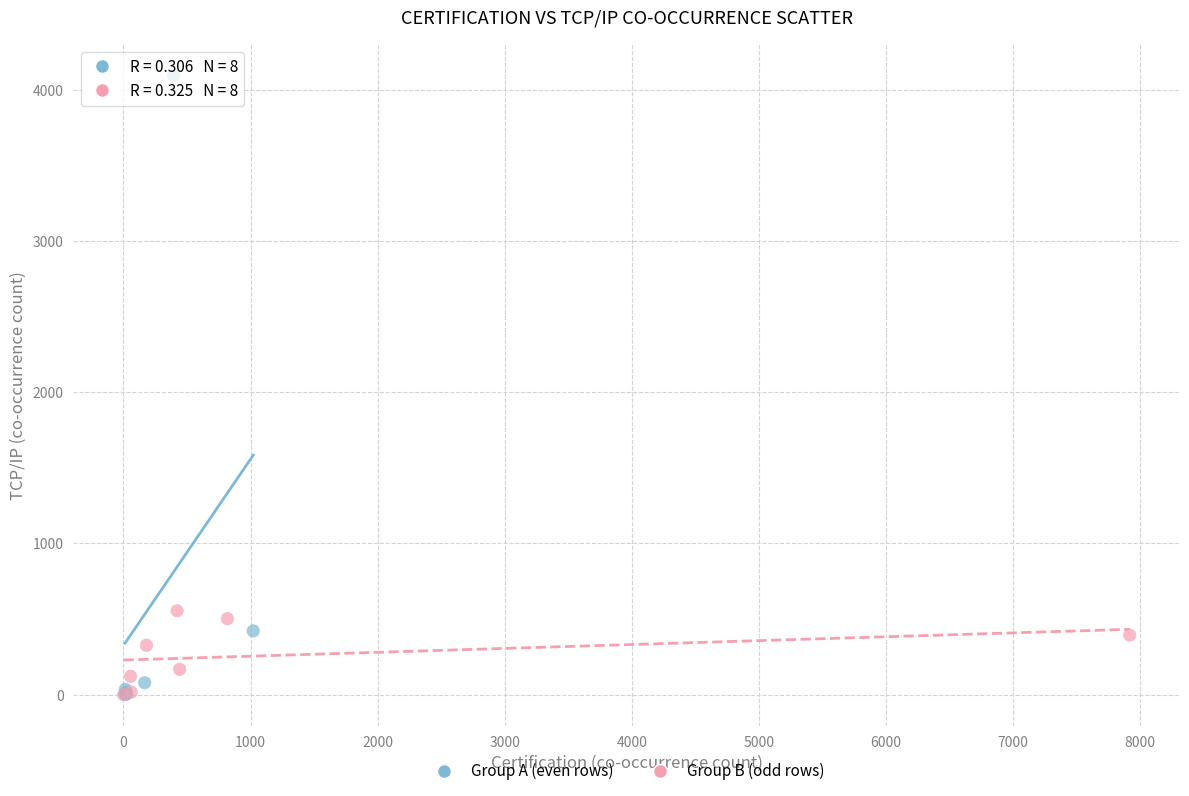

Which series contains the highest Y value?

Group A (even rows)